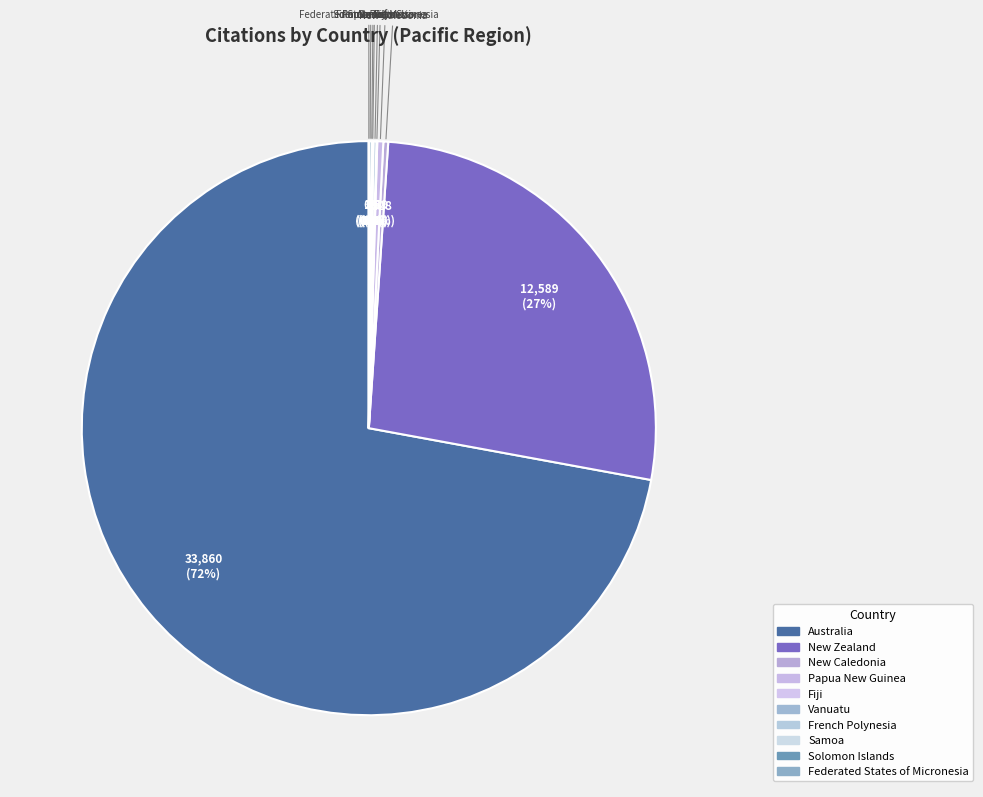

Is there any slice that represents more than half of the pie?

Yes